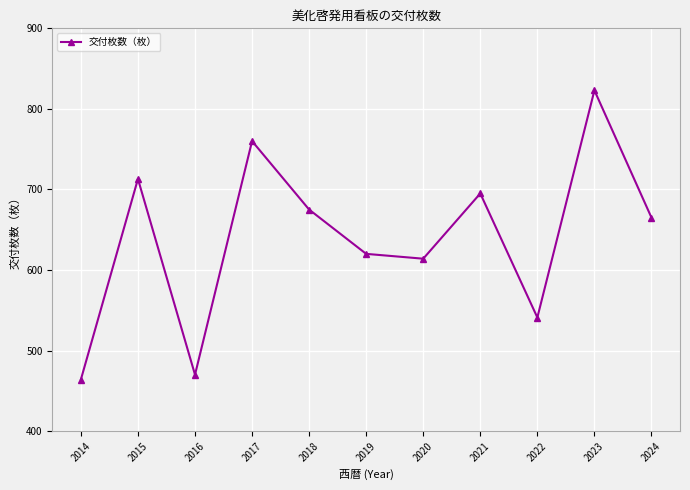

True or false: the data shows 678 at 2016.

False